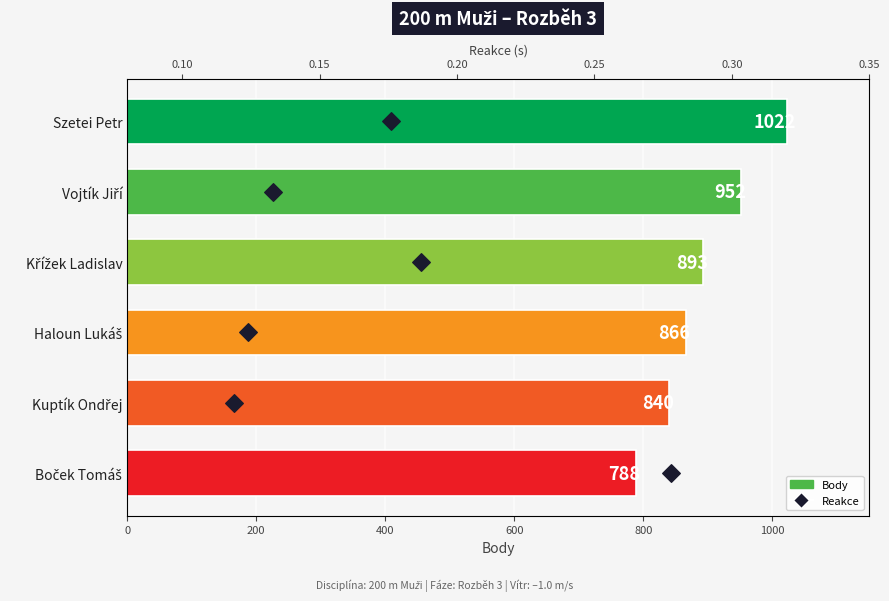

What is the total value across all series at 800?

844